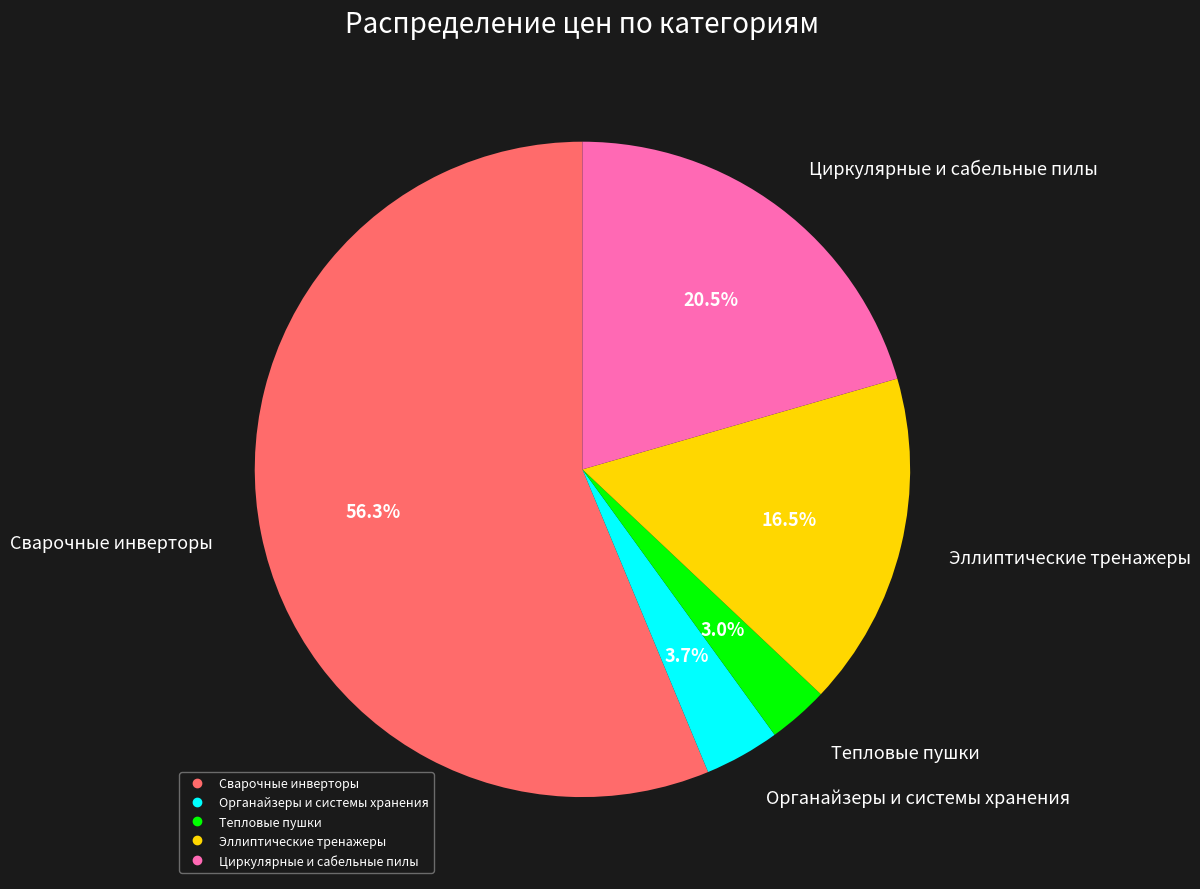

Which slice is the largest?

Сварочные инверторы